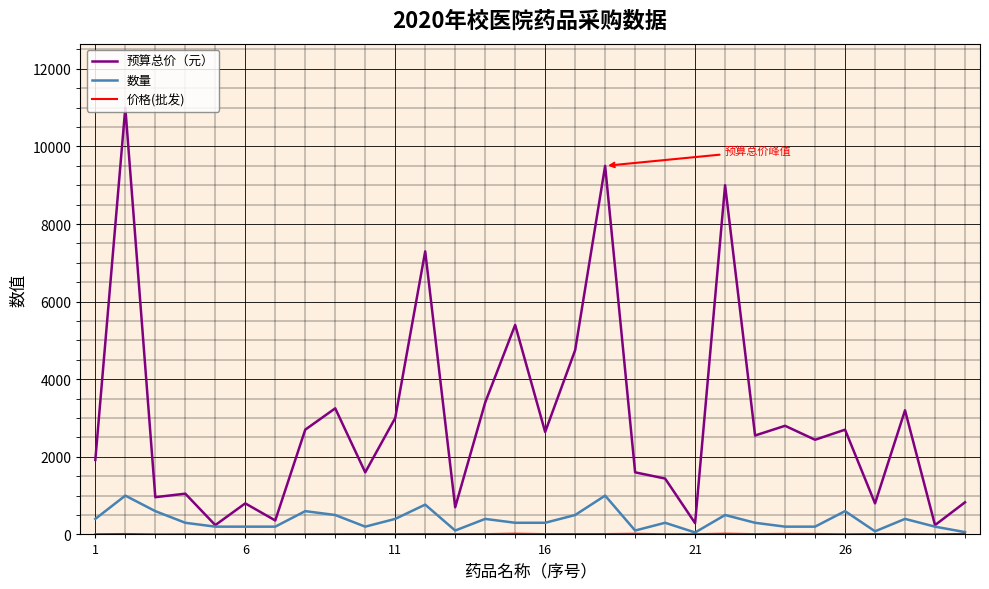

Which series has the widest spread of values?

预算总价（元）